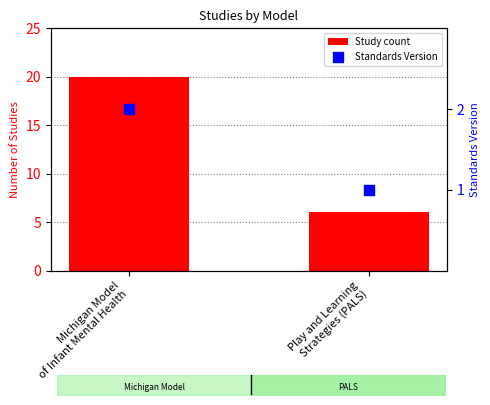

What is the total value across all series at Michigan Model
of Infant Mental Health?

22